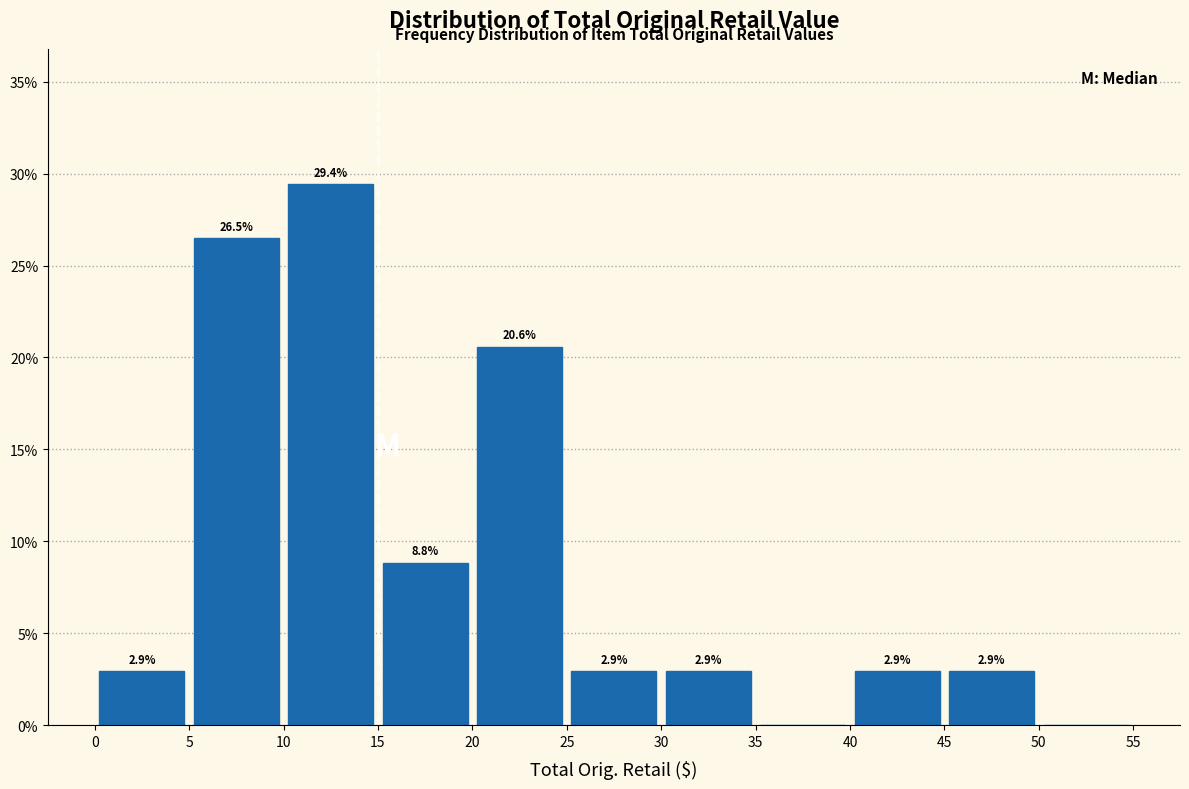

Which range on the x-axis has the tallest bar?

10 to 15